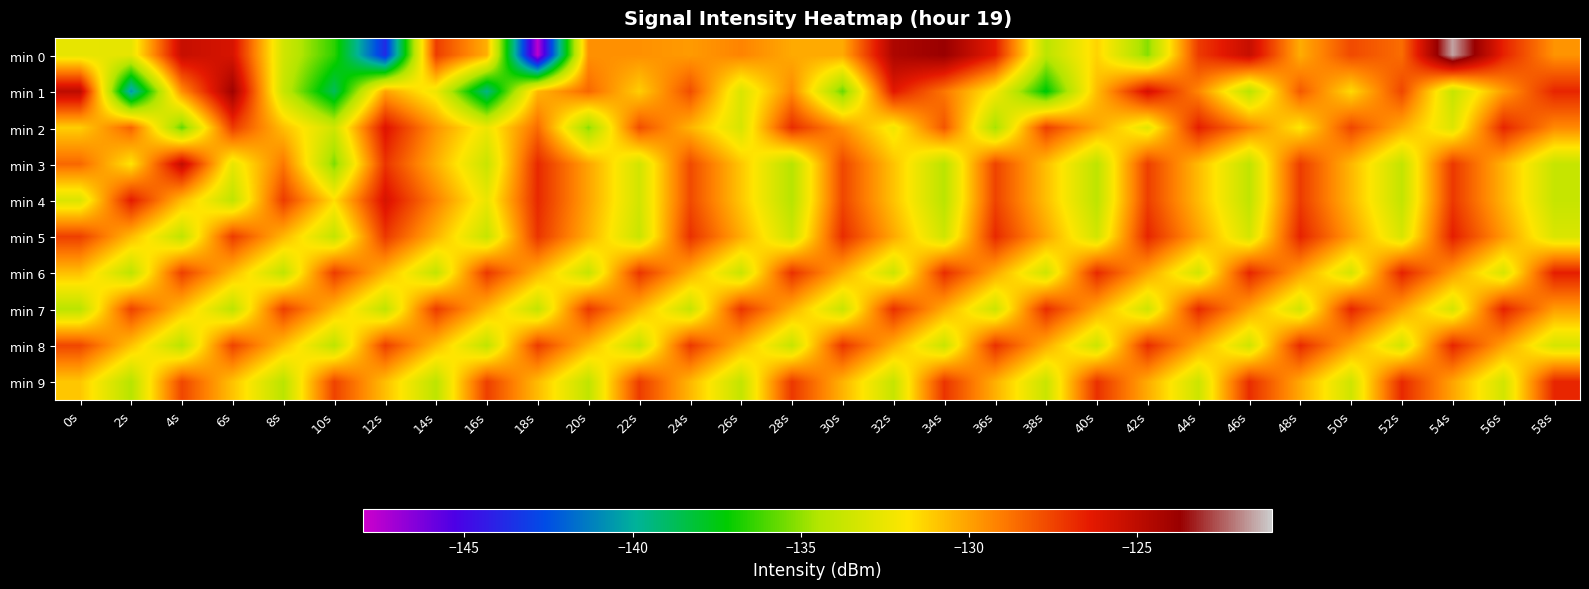

What is the minimum value shown in the chart?

-147.6